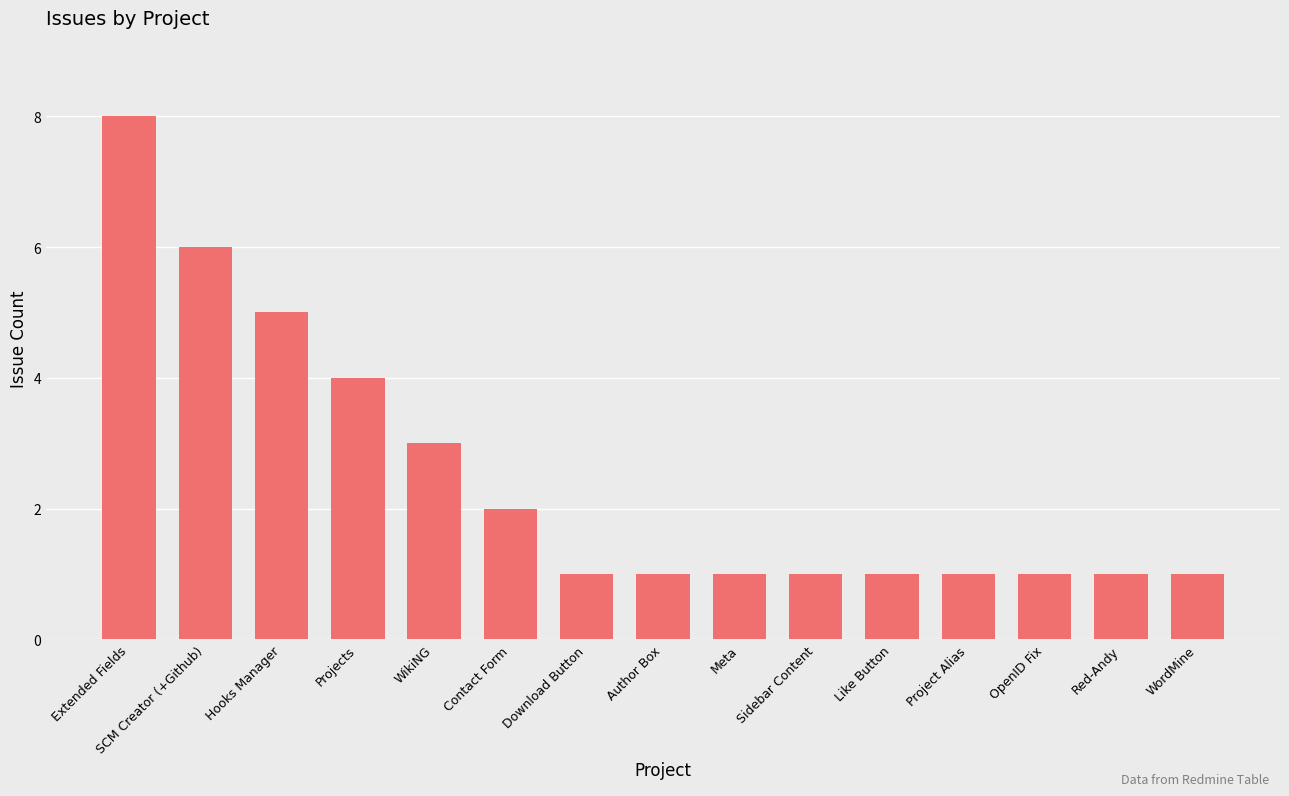

Where is the data nearest to the value 4?

Projects